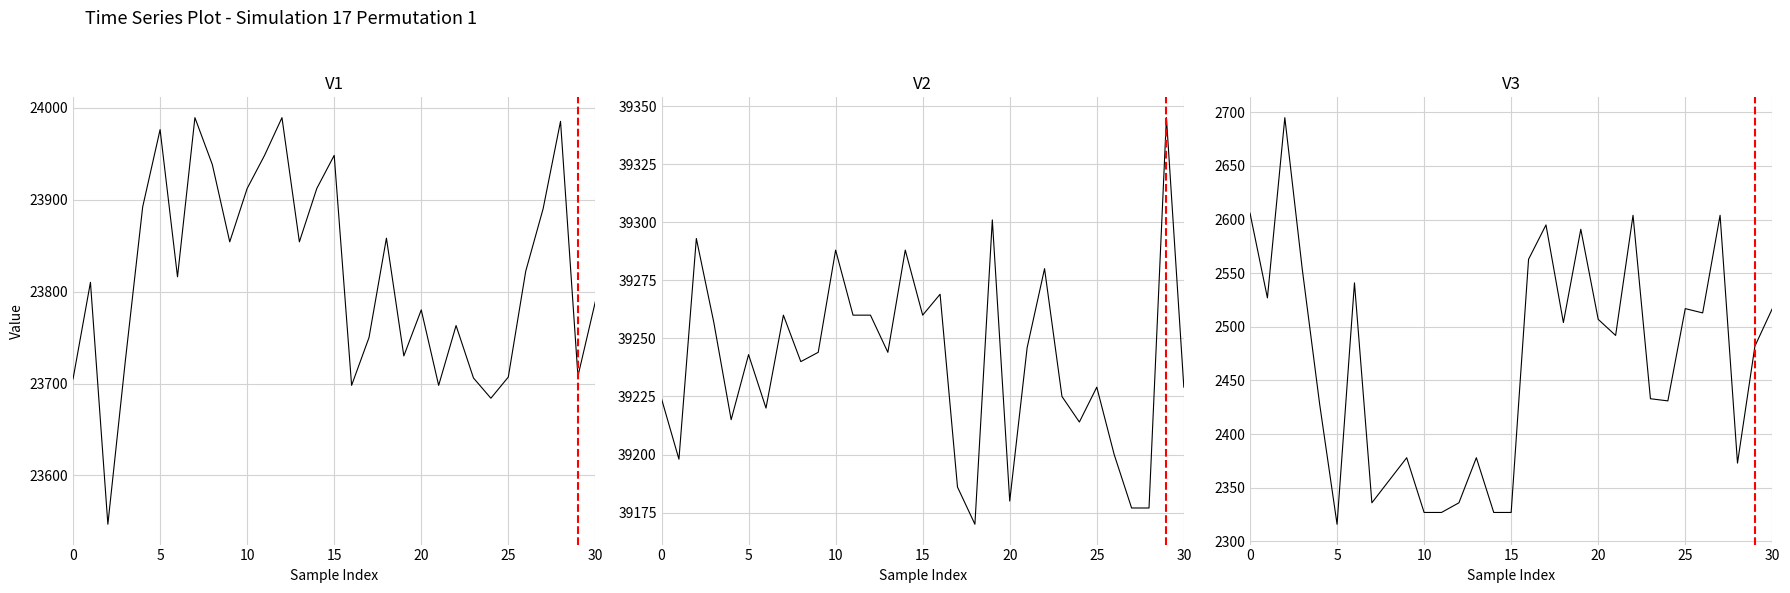

What are all the series names shown in the legend?

col_515, col_516, col_518